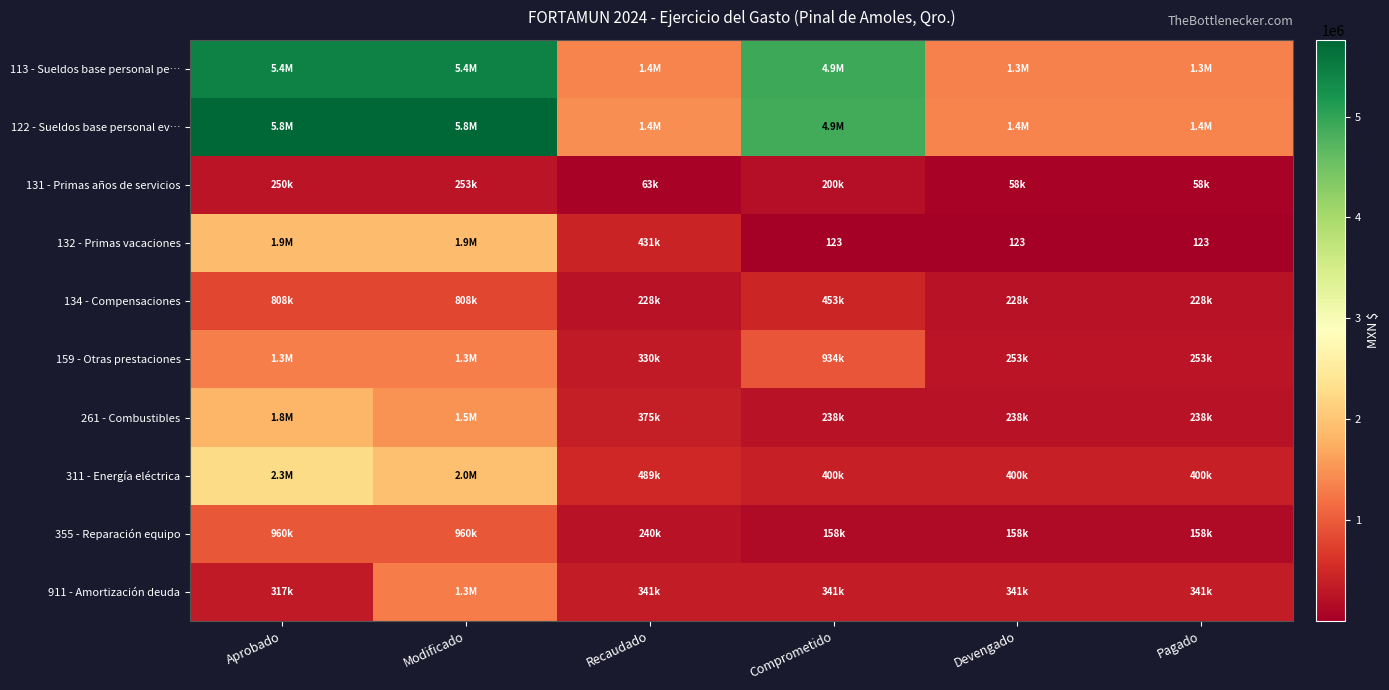

What is the difference between the maximum and minimum values in the 911 - Amortización deuda series?

983257.0